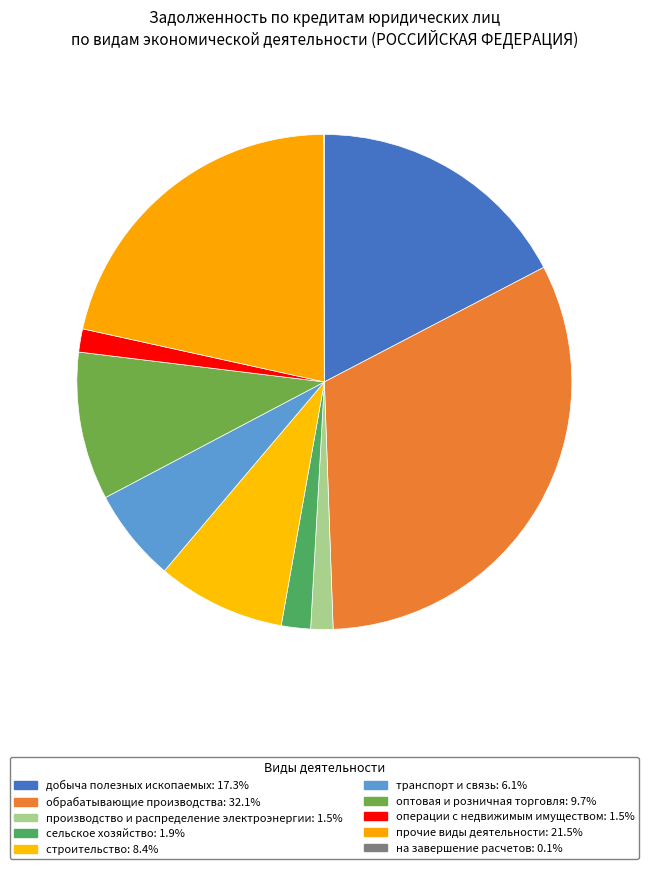

How many slices are in this pie chart?

10